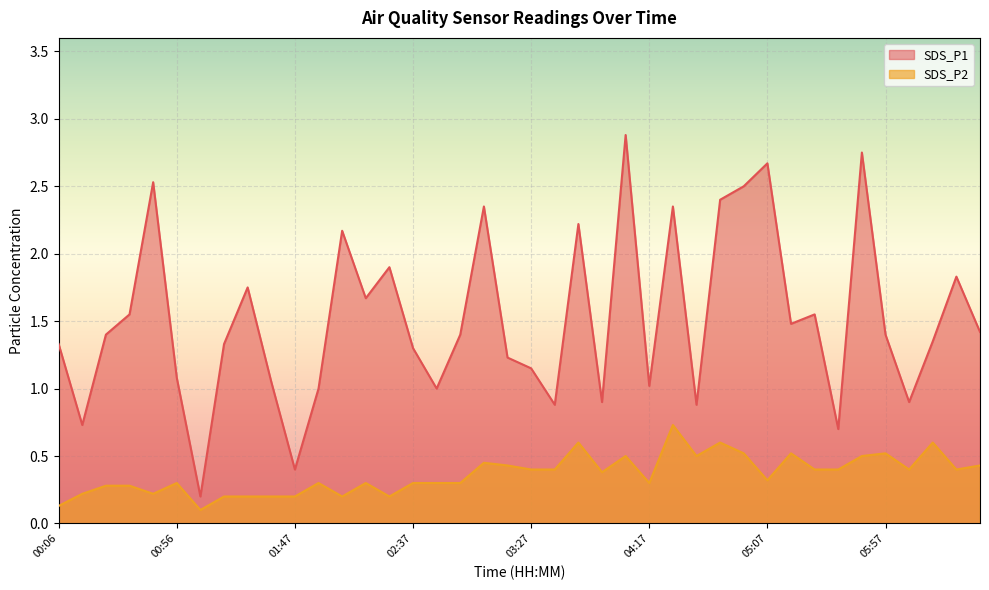

Which series has the widest spread of values?

SDS_P1